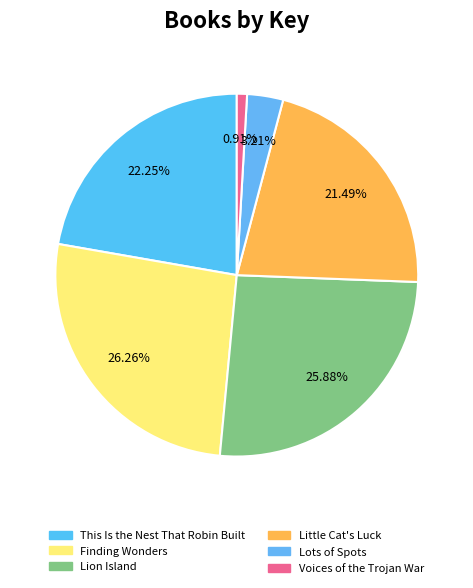

Count the number of slices in the pie.

6